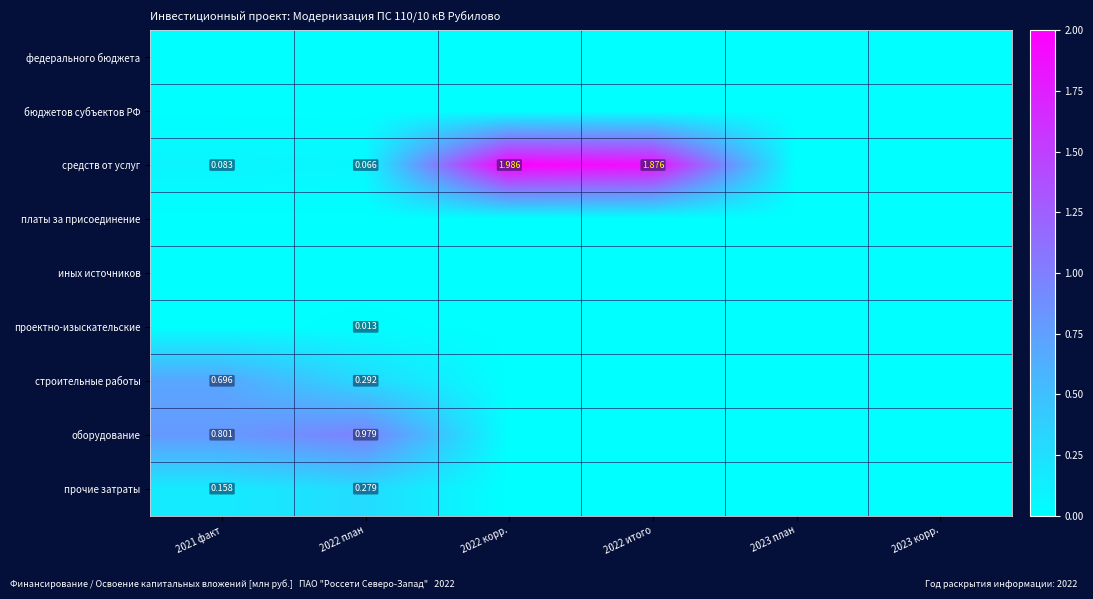

How many data points does each series have?

6